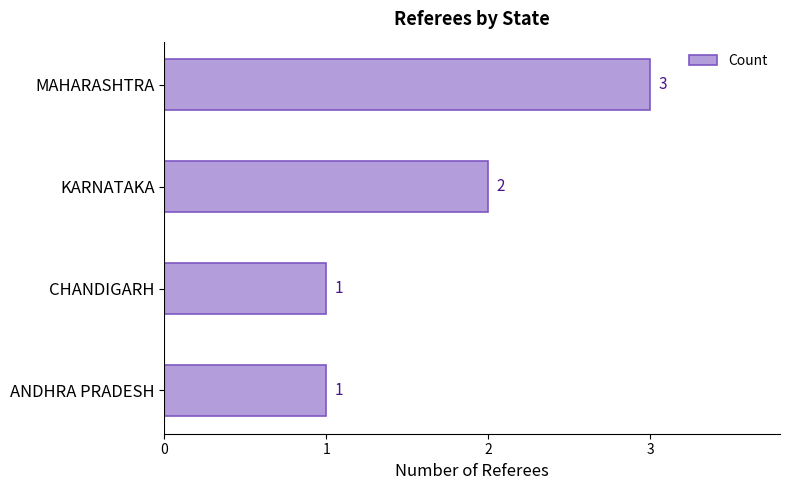

What is the difference between the maximum and minimum values?

2